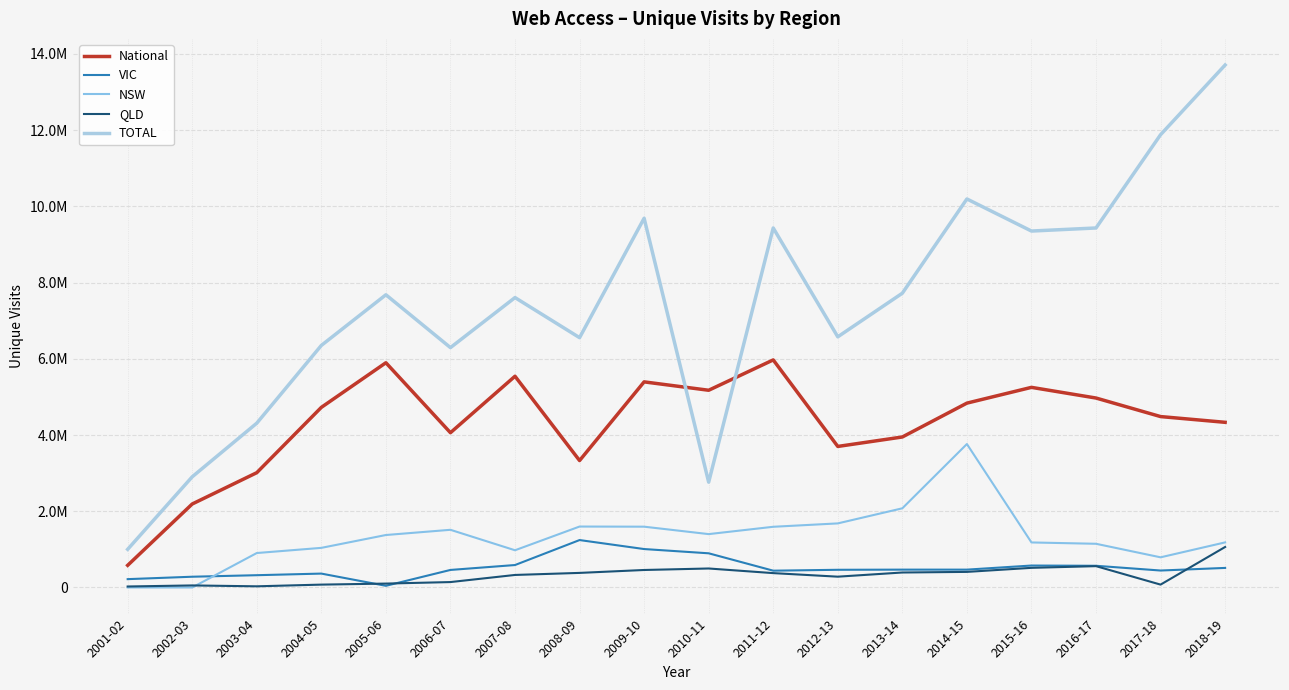

Does the chart display data point markers on the line(s)?

No